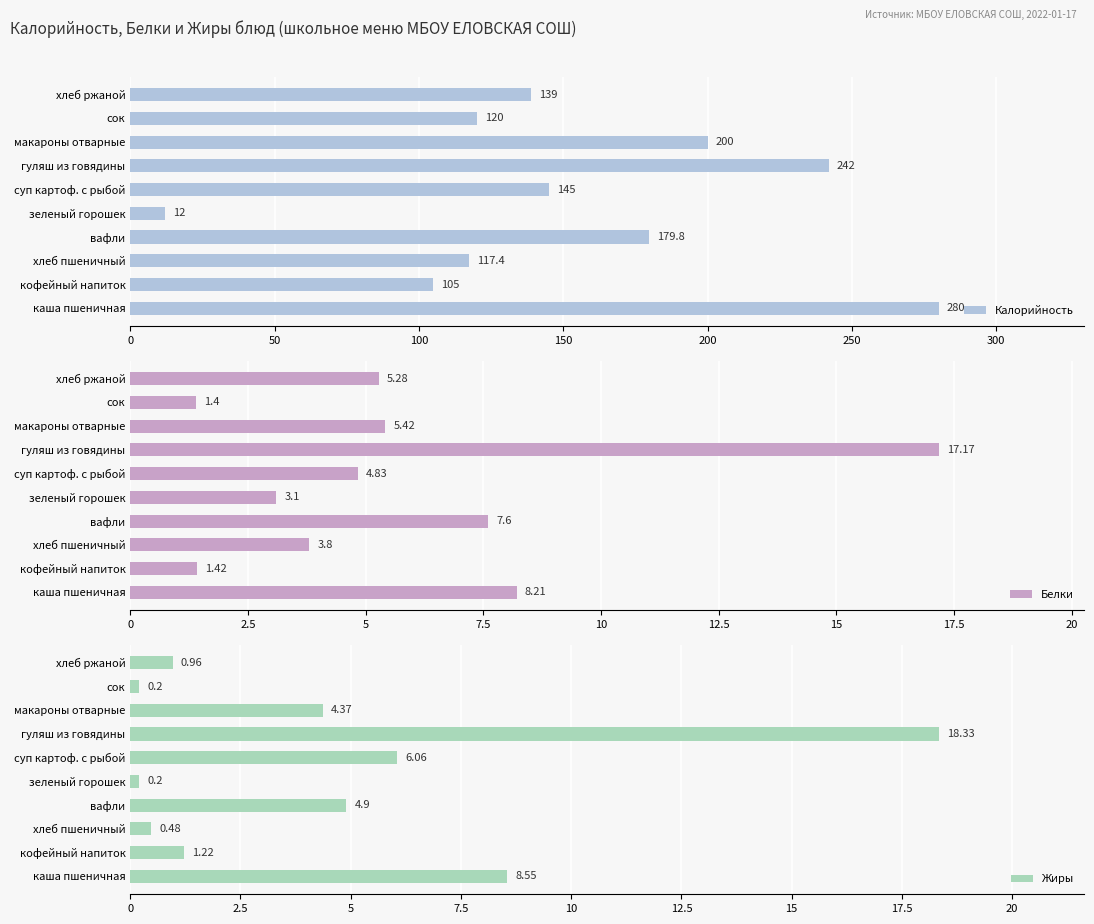

What is the sum of all Жиры values?

45.3